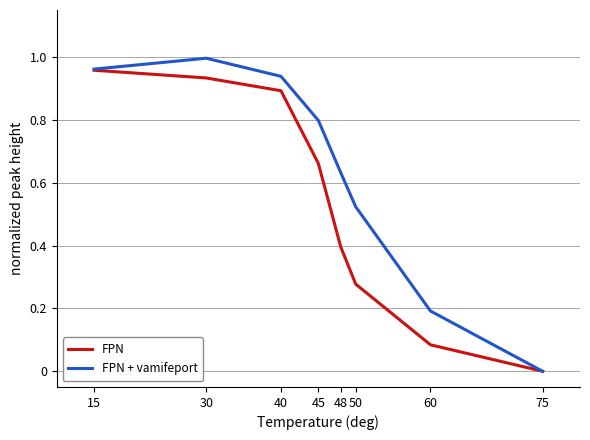

Rank the series at 30 from highest to lowest value.

FPN + vamifeport, FPN